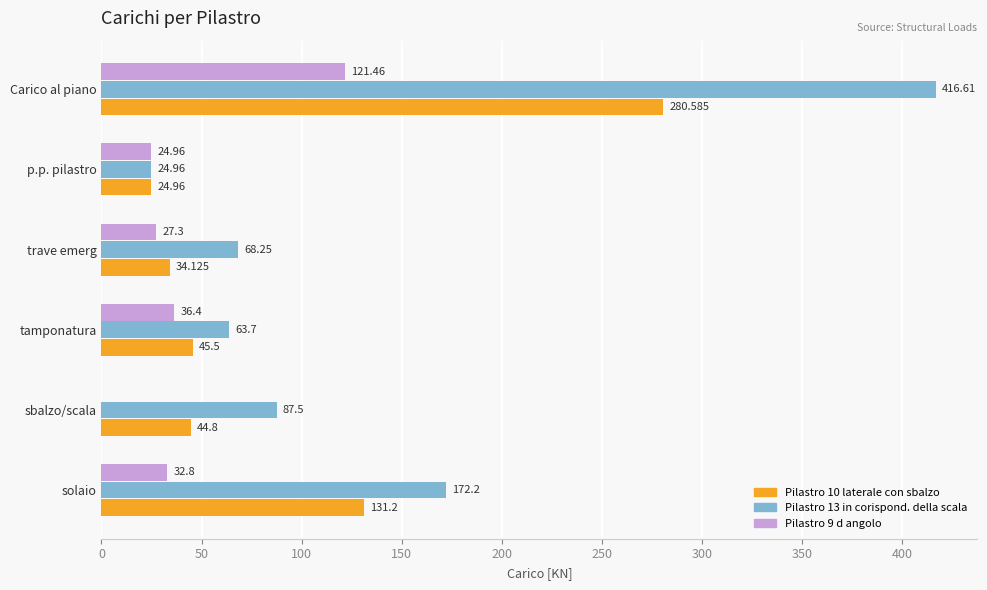

Which label corresponds to the largest value in the chart?

Carico al piano